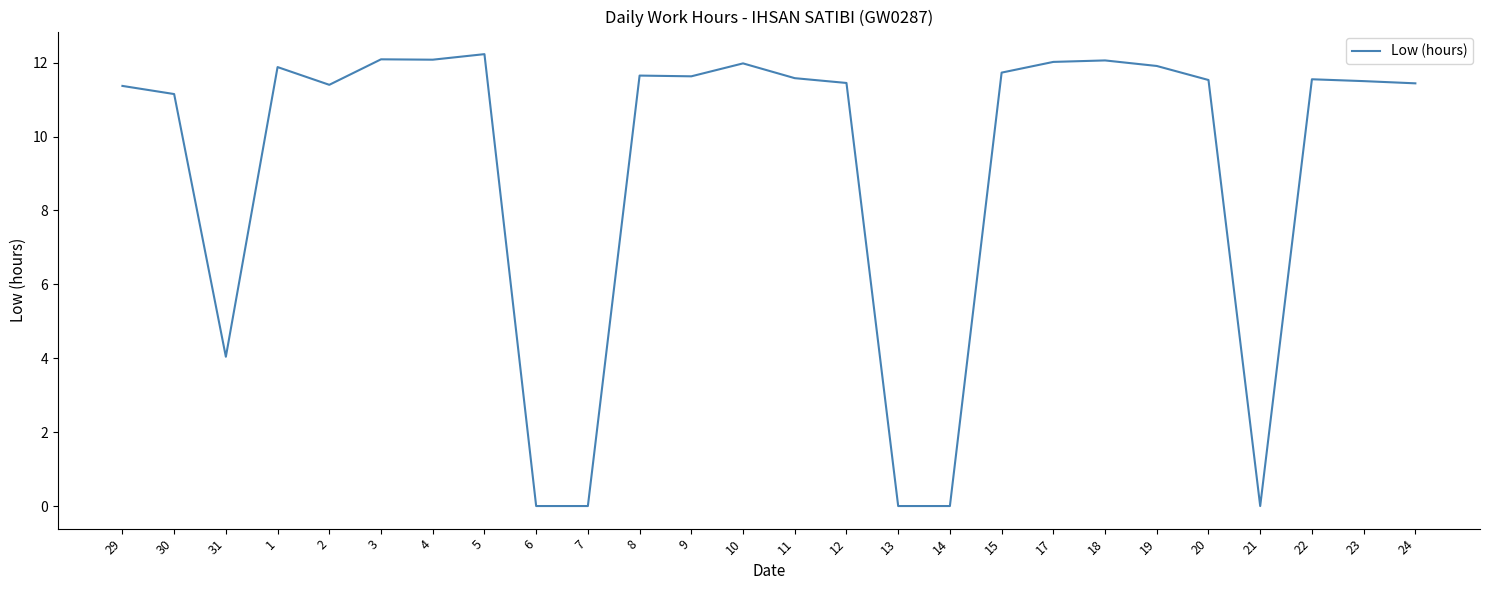

What position from the right is 15?

9